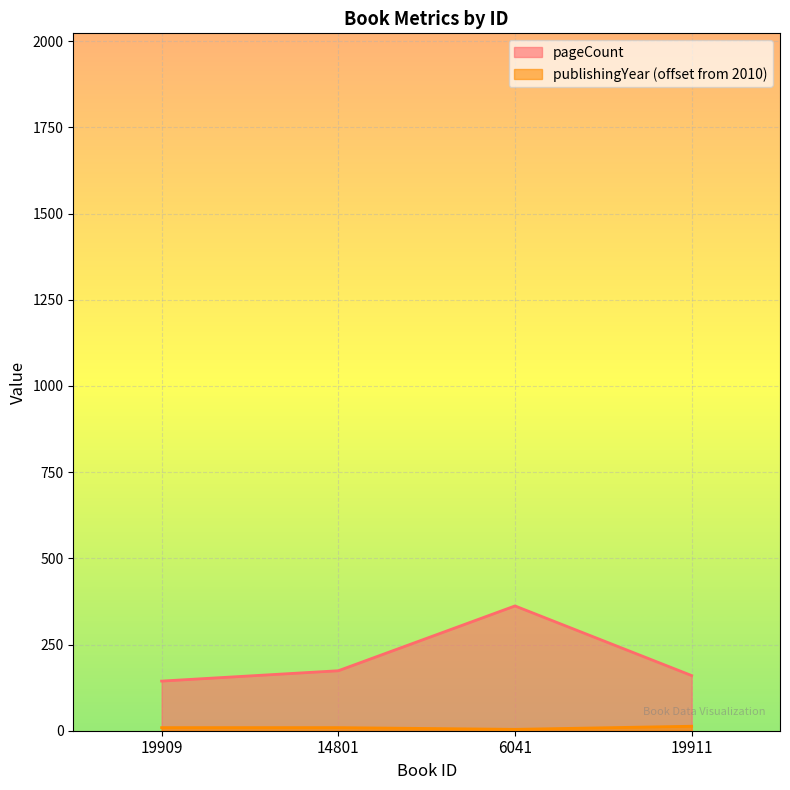

What is the sum of the publishingYear values at 6041 and 14801?

13